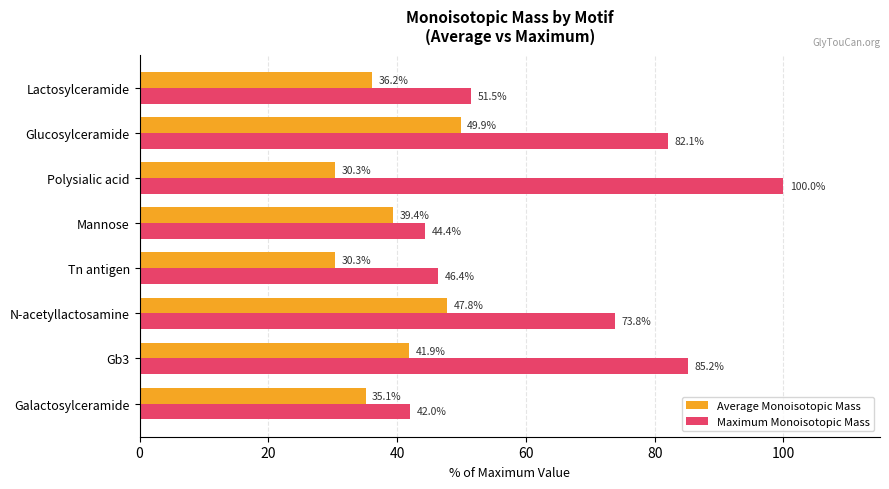

List the series in order of their peak value, lowest first.

Average Monoisotopic Mass, Maximum Monoisotopic Mass